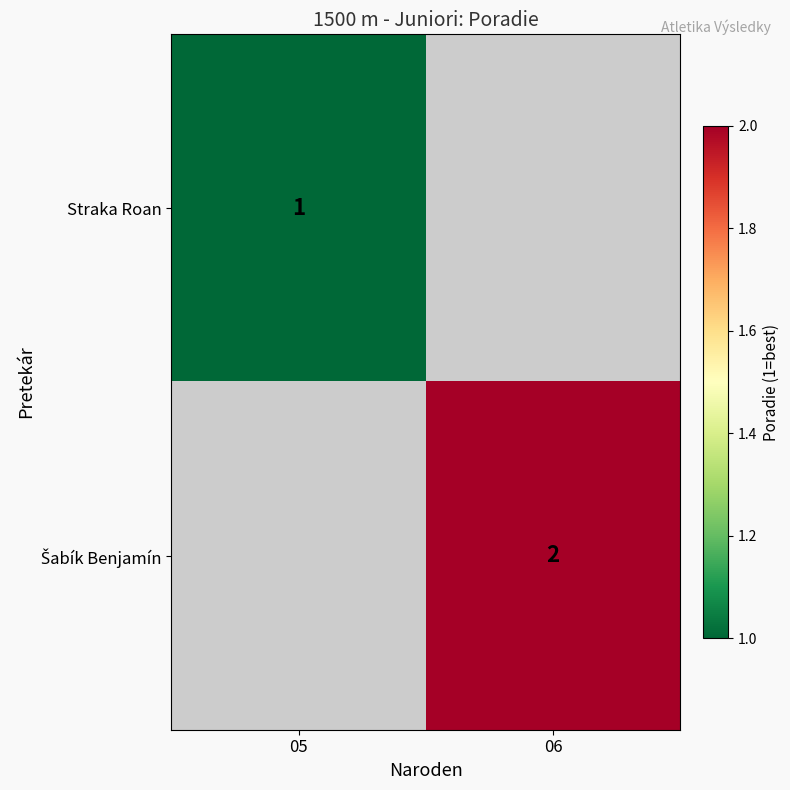

Count the number of categories in the chart.

2